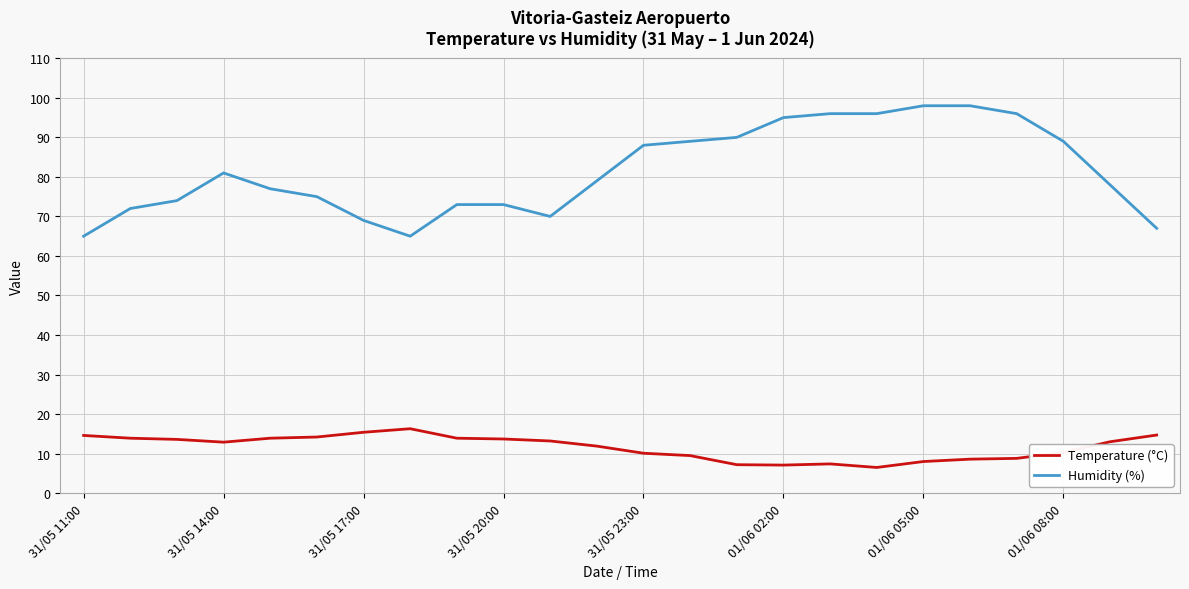

Which series has the largest total across all categories?

Humidity (%)